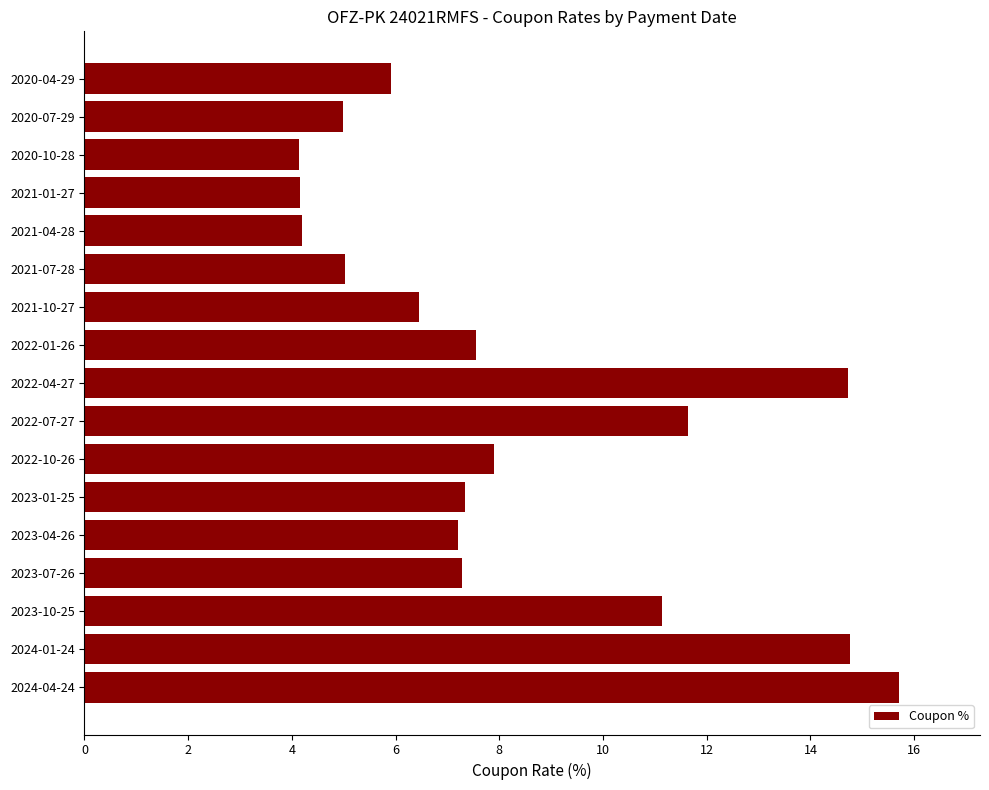

What is the difference between the second highest and minimum values?

10.6